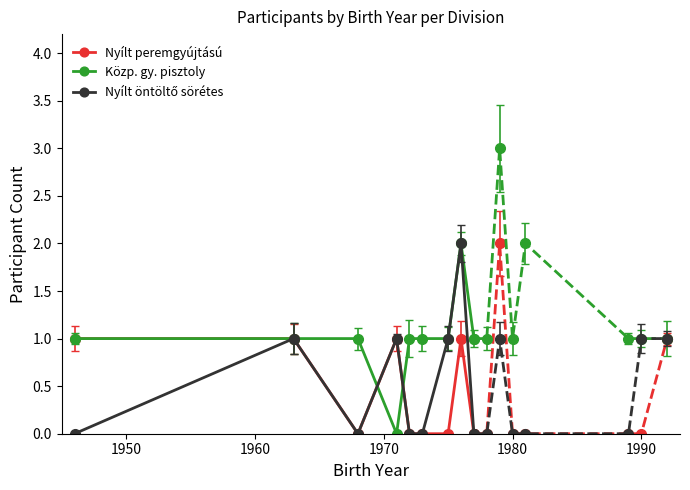

In Nyílt öntöltő sörétes, how many points are lower than both neighbors (excluding endpoints)?

1